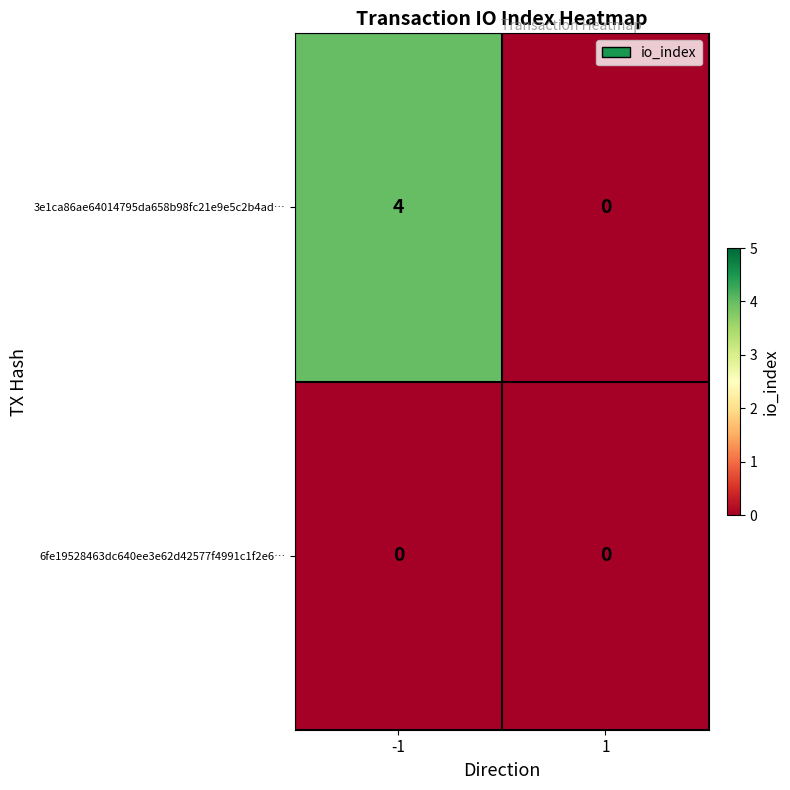

The 3e1ca86ae64014795da658b98fc21e9e5c2b4ad… series shows -2 at 1. True or false?

False